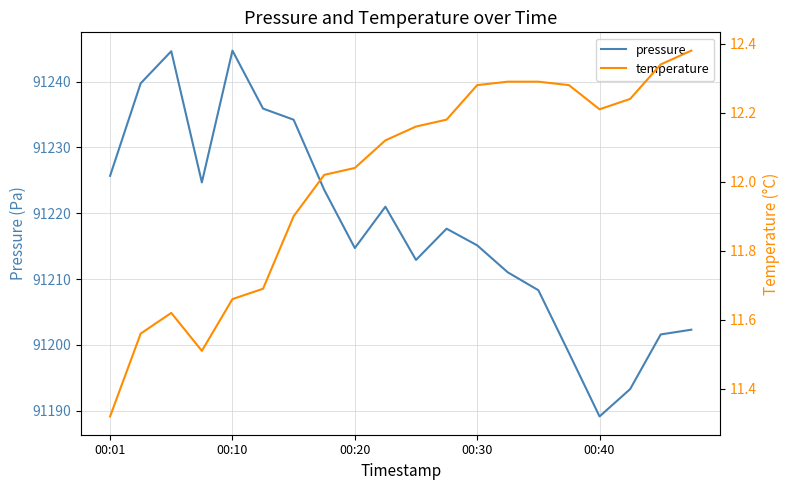

True or false: temperature and pressure cross at least once.

False